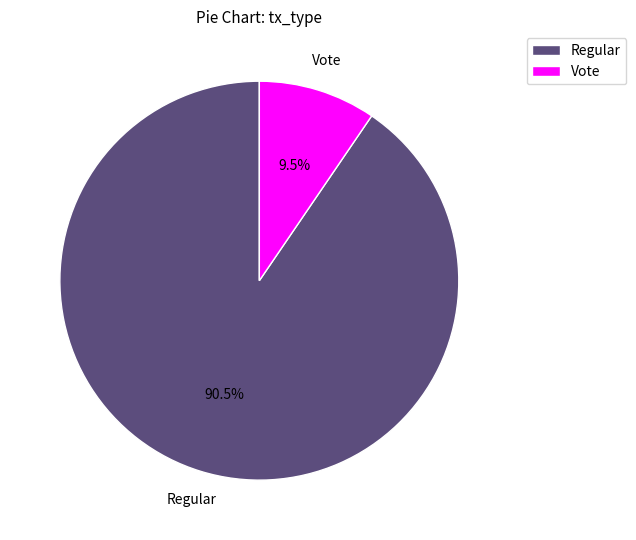

What is the ratio of the value at Regular to the value at Vote?

9.5